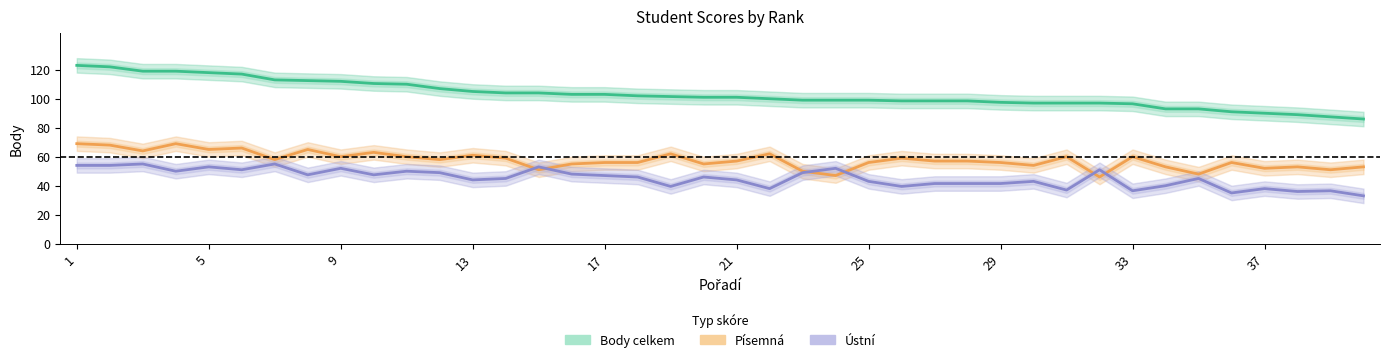

True or false: Ústní and Body celkem cross at least once.

False